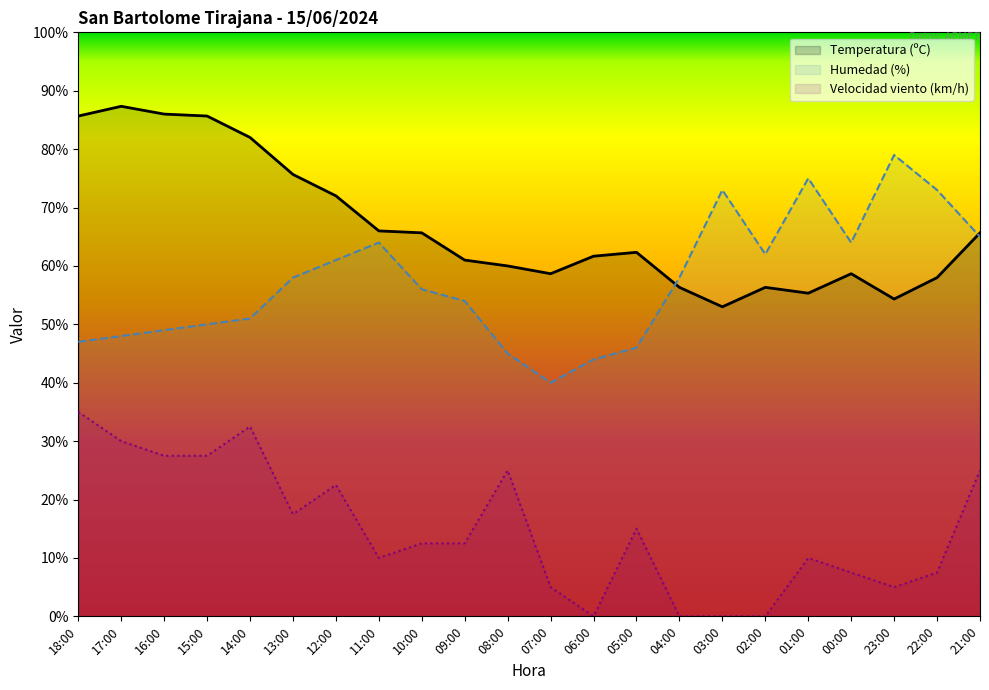

How many data points in Velocidad viento (km/h) are less than 12?

10